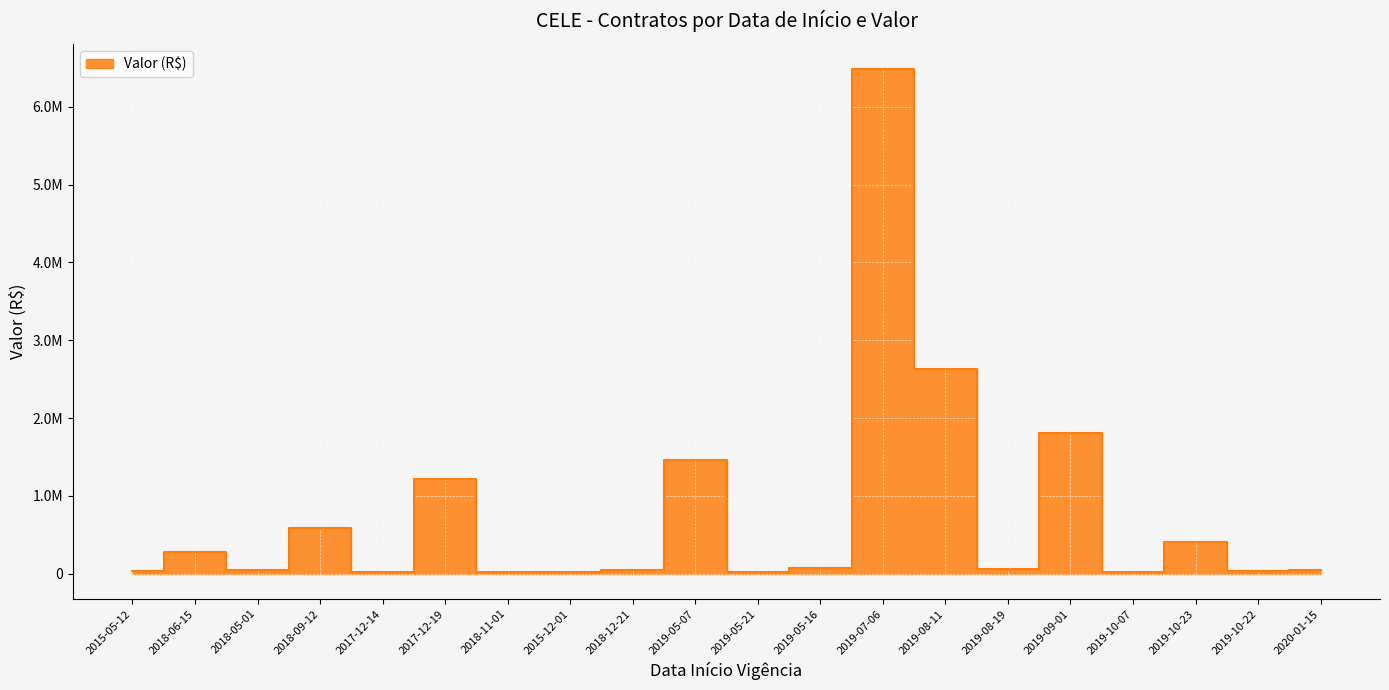

Reading left to right, list all the values displayed in this chart.

35533.7	282681.3	42390.0	591870.0	17976.0	1215240.0	19380.0	22680.0	41441.0	1465444.8	15624.0	76800.0	6480000.0	2634386.2	58800.0	1802179.9	22550.0	405600.0	29876.4	52000.0